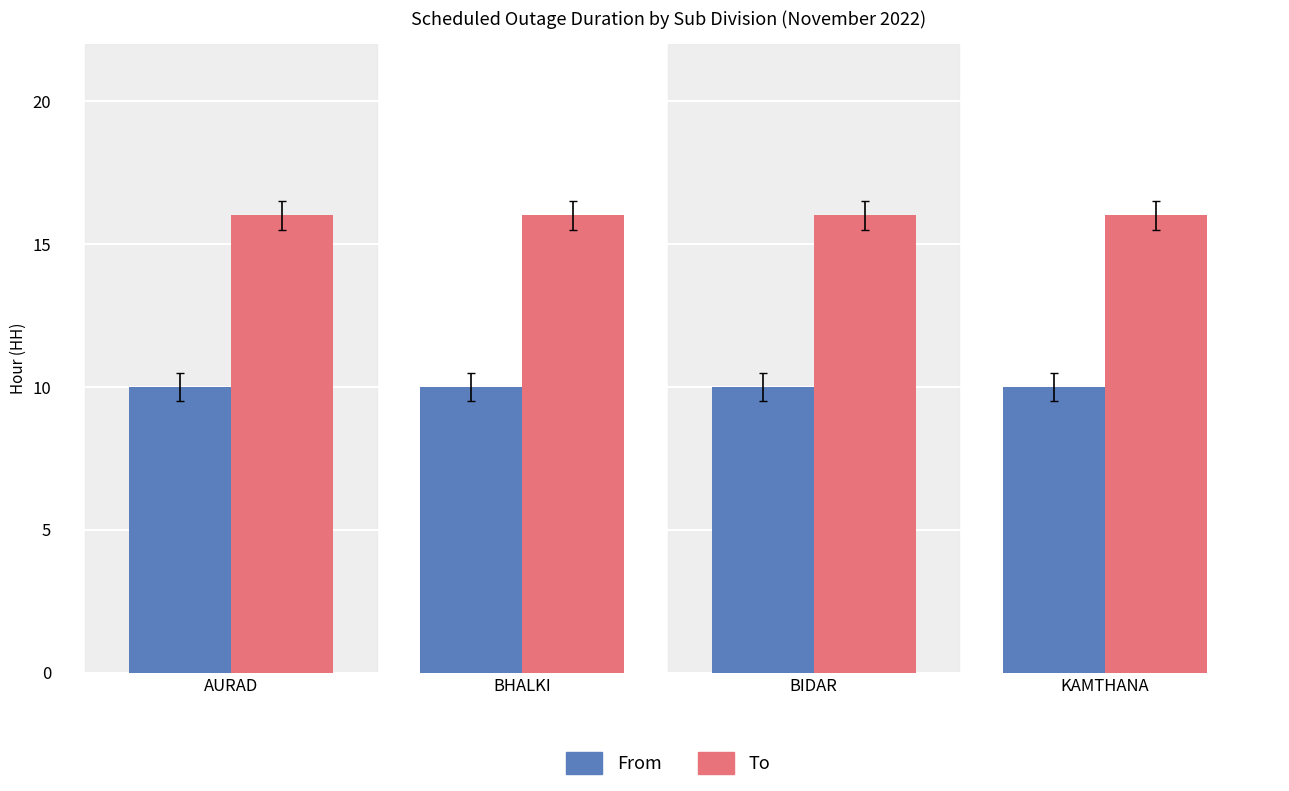

What value does the From series have at AURAD?

10